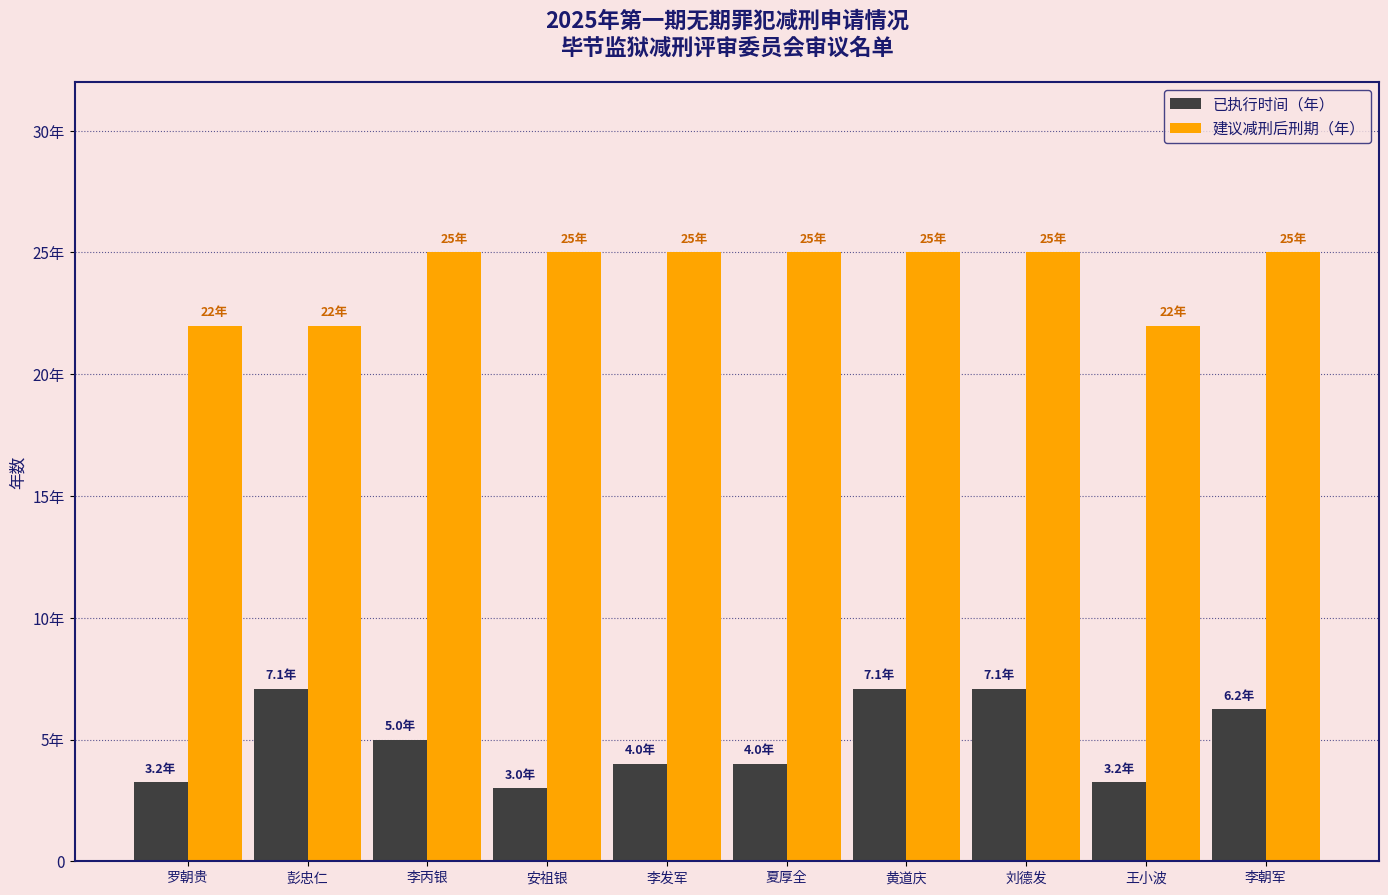

What is the greatest value displayed?

25.0